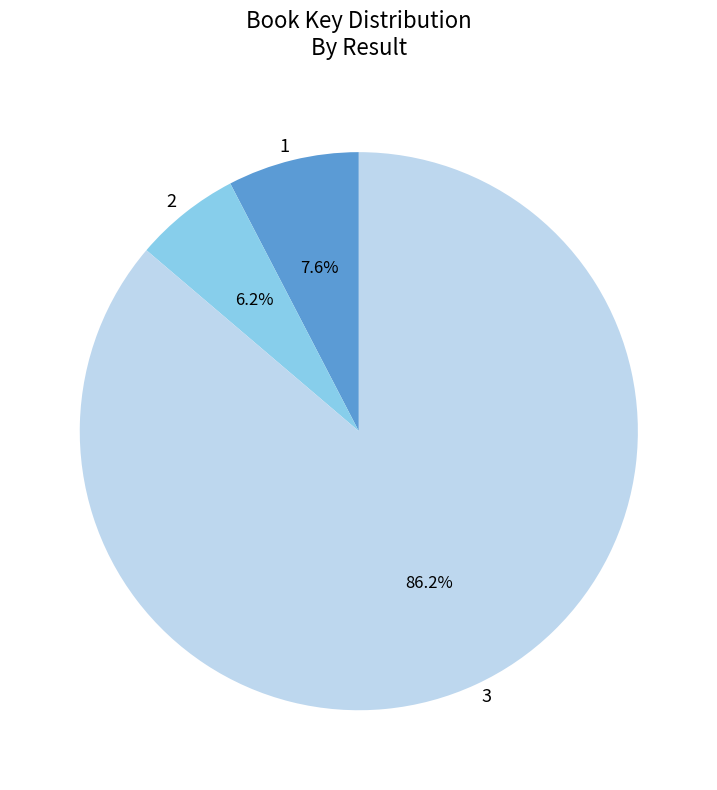

True or false: 3 accounts for 95% of the total.

False